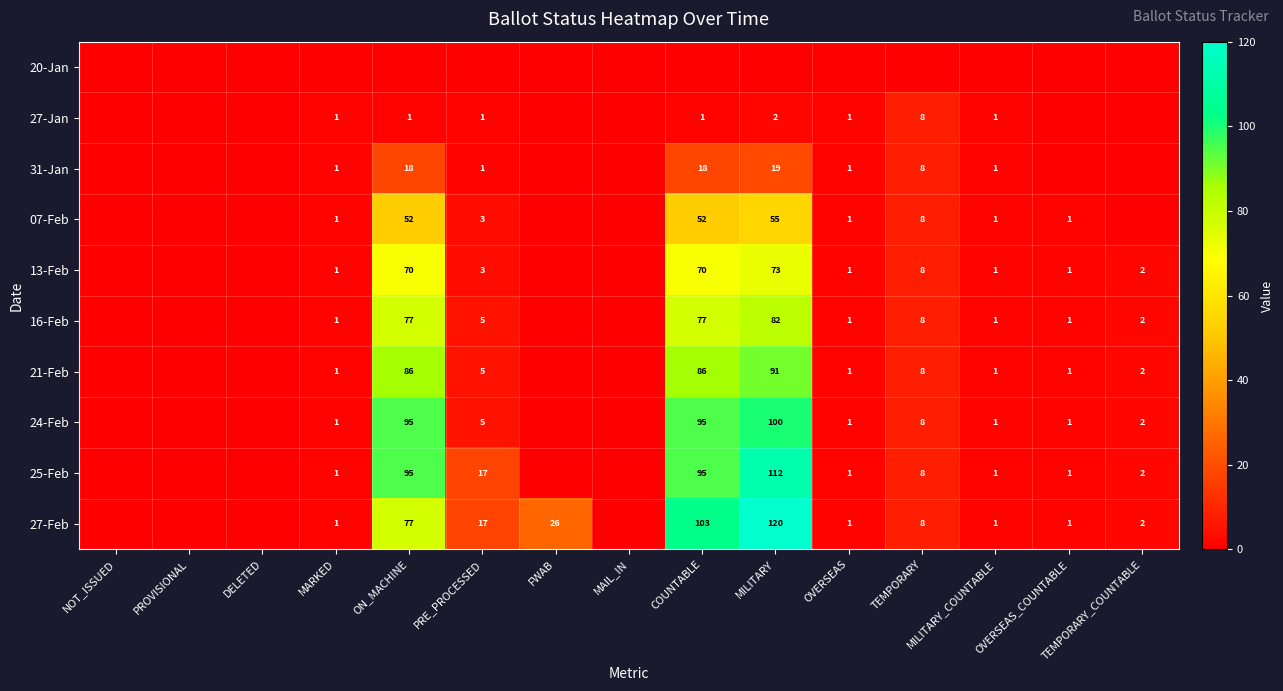

What is the sum of the 24-Feb values at MILITARY and OVERSEAS_COUNTABLE?

101